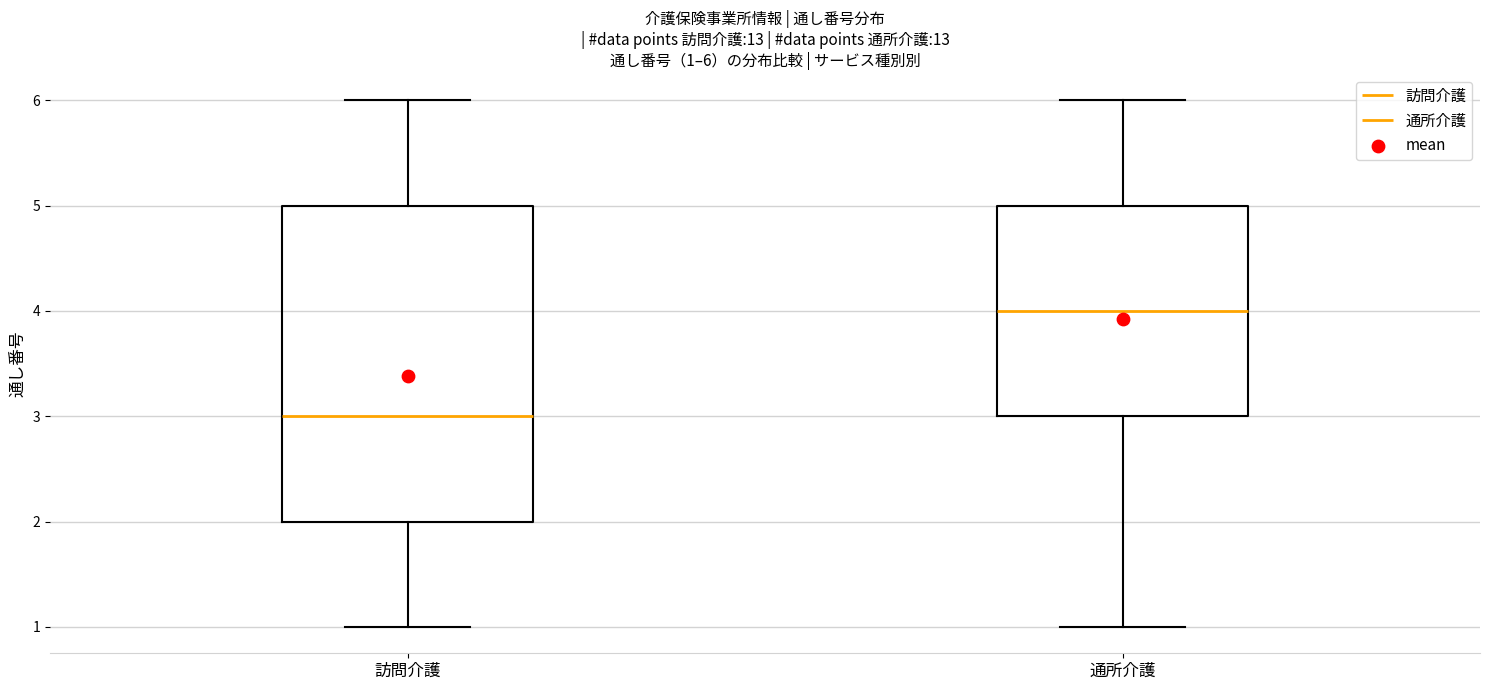

Comparing the boxes themselves (not the whiskers), which one is the tallest?

訪問介護